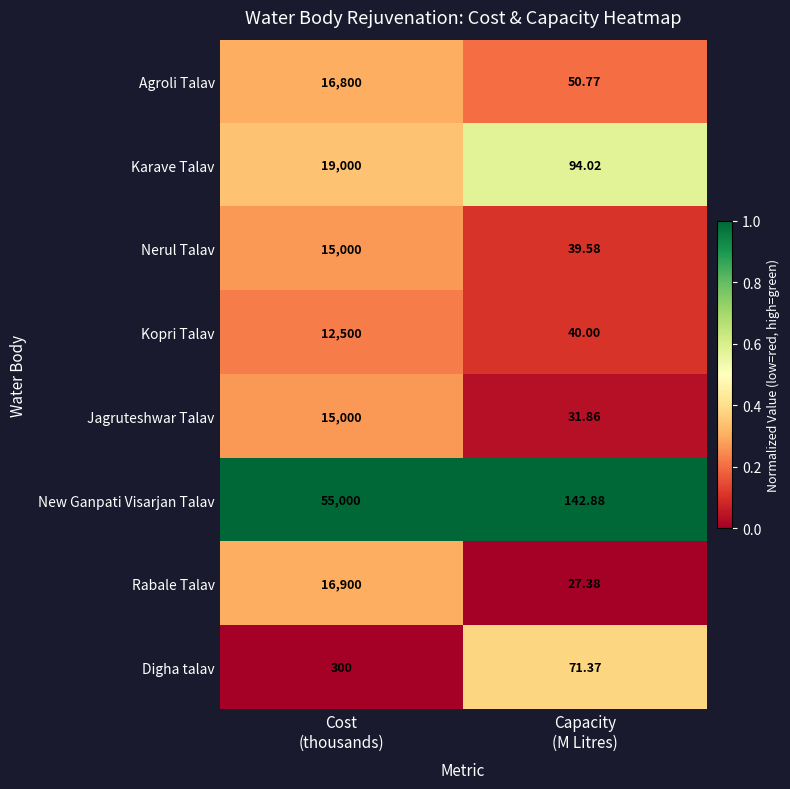

Which series has the largest total across all categories?

New Ganpati Visarjan Talav